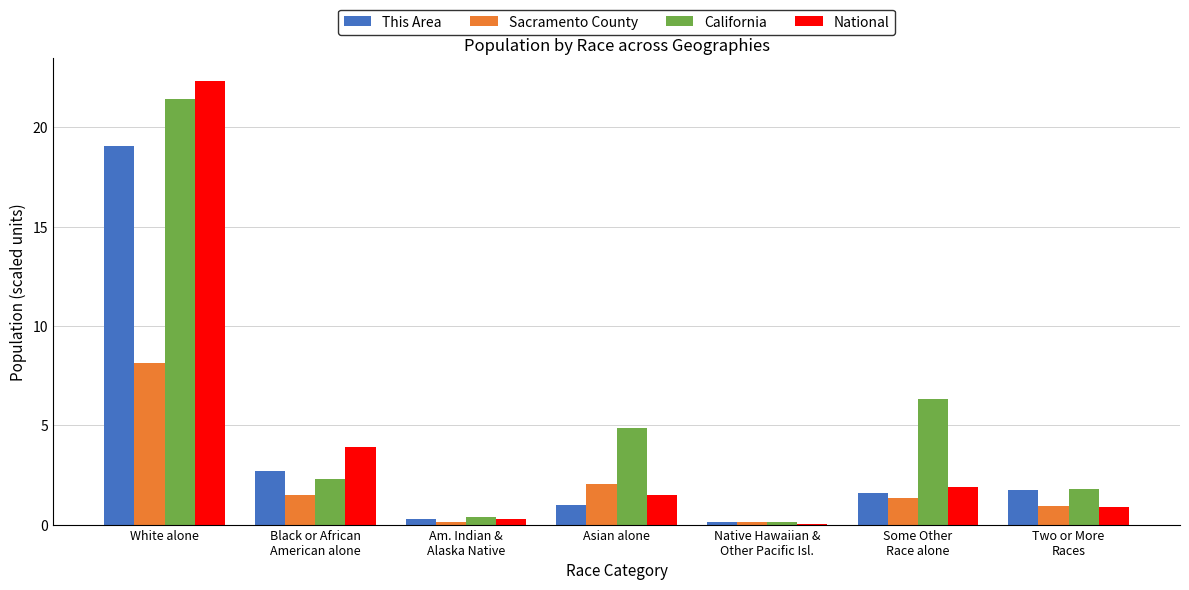

What is the approximate value of This Area at Am. Indian &
Alaska Native?

0.3